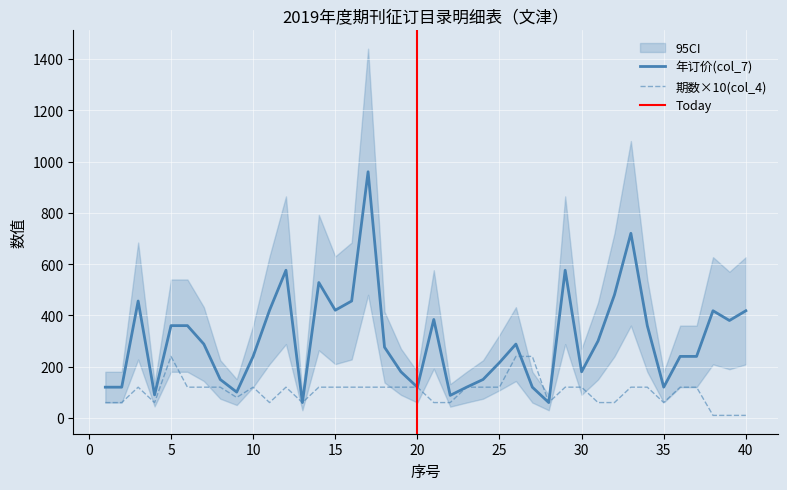

Where is the first local maximum for 年订价(col_7)?

3